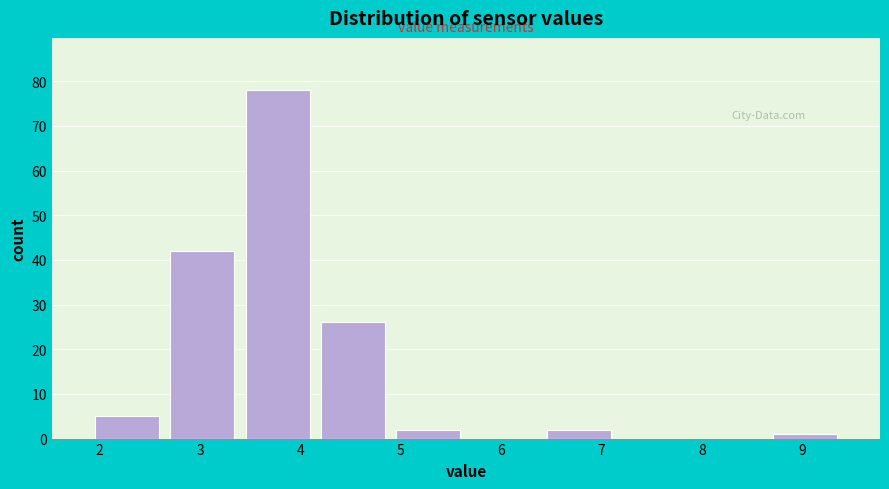

Which range on the x-axis has the tallest bar?

3.40 to 4.15